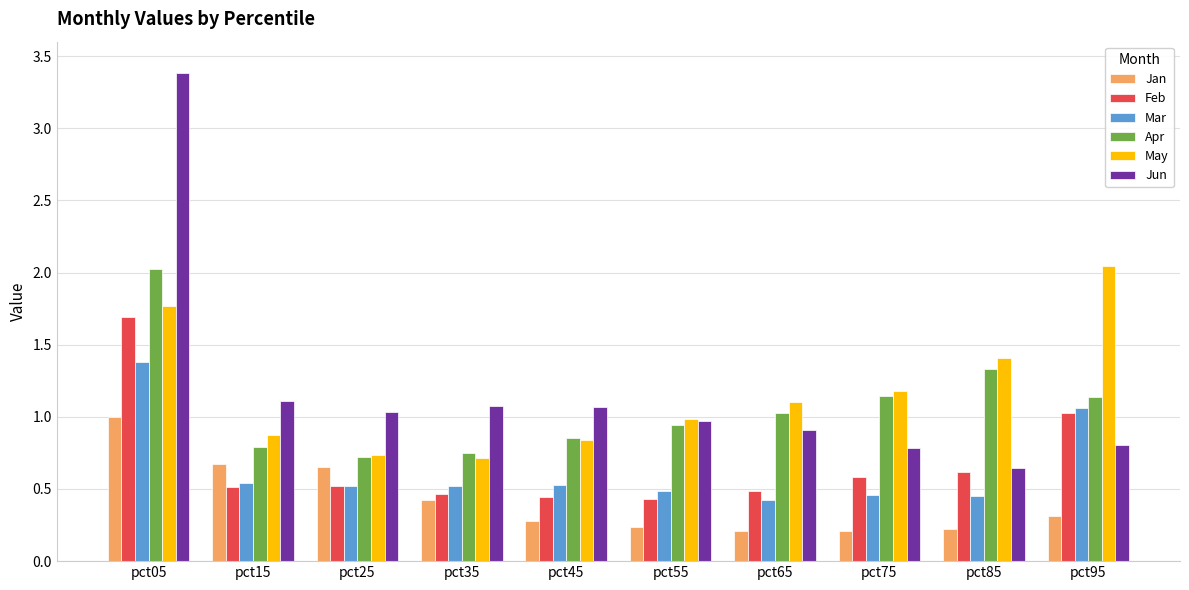

What is the total value across all series at pct75?

4.4